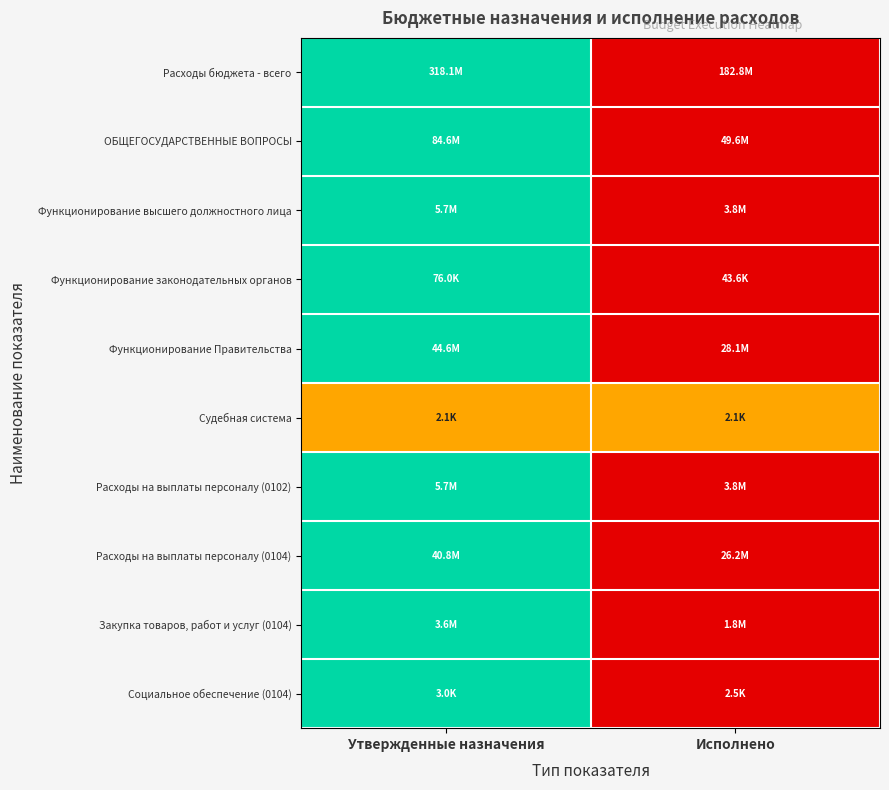

What is the total value across all series at Исполнено?

0.5